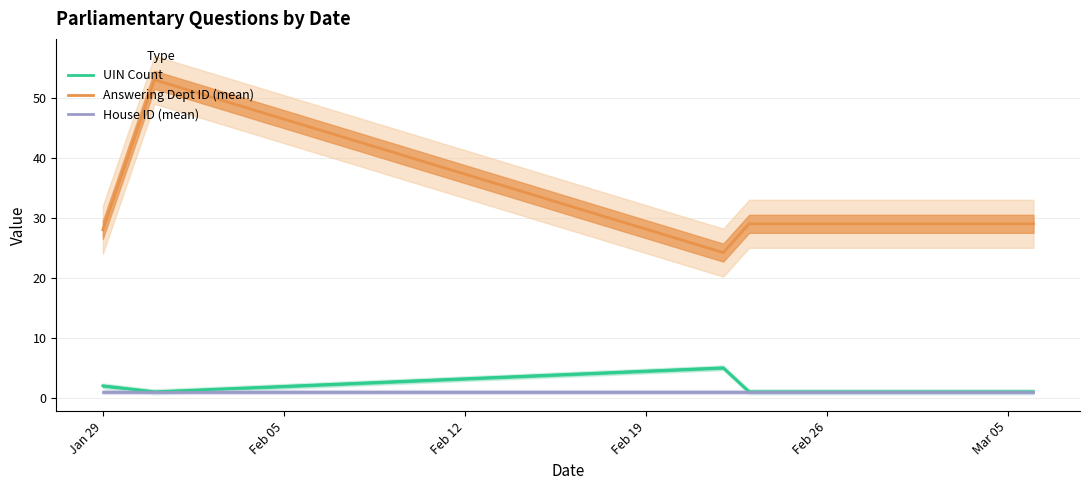

Which series has the largest range (max minus min)?

Answering Dept ID (mean)